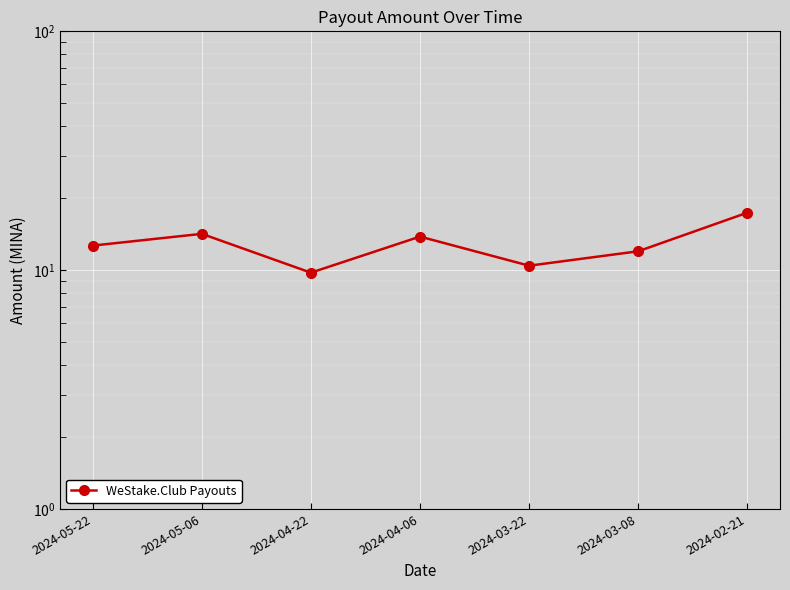

What position from the left is 2024-05-22?

1